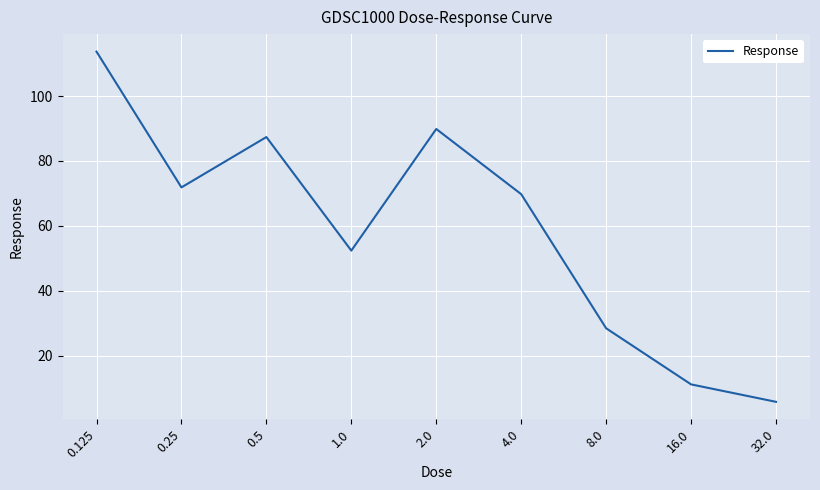

What position from the right is 0.125?

9